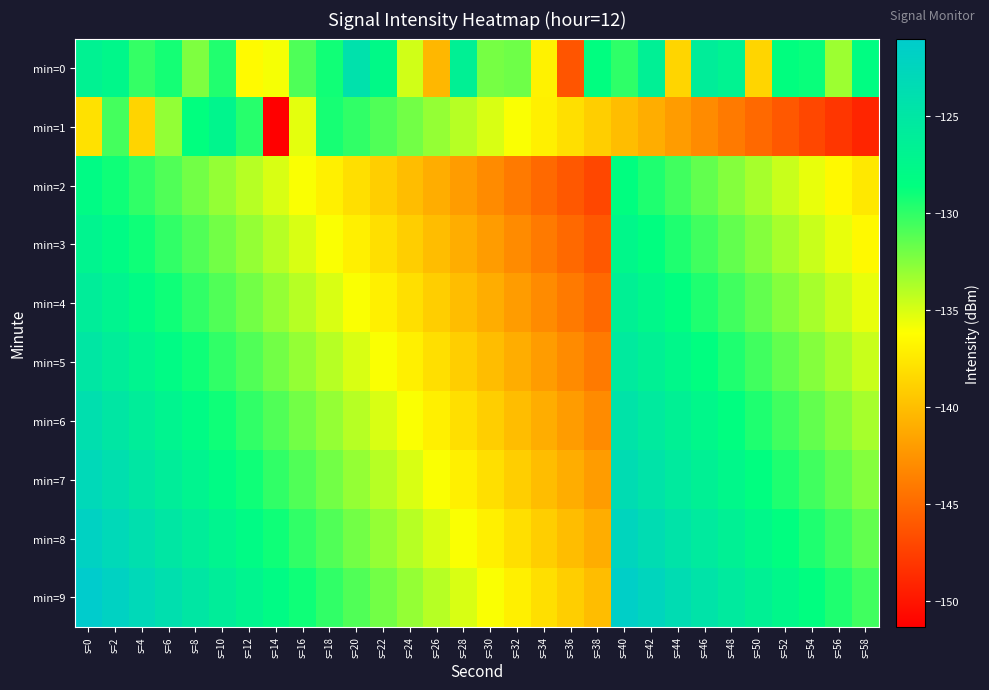

Reading left to right, extract all data points from this chart.

min=0: s=0=-126.7	s=2=-127.5	s=4=-130.1	s=6=-129.2	s=8=-132.3	s=10=-129.5	s=12=-136.4	s=14=-135.9	s=16=-130.9	s=18=-129.1	s=20=-124.1	s=22=-127.9	s=24=-134.7	s=26=-140.4	s=28=-126.5	s=30=-132.1	s=32=-131.9	s=34=-136.9	s=36=-146.2	s=38=-128.5	s=40=-130.0	s=42=-126.4	s=44=-138.6	s=46=-126.1	s=48=-126.8	s=50=-138.6	s=52=-128.5	s=54=-128.9	s=56=-133.2	s=58=-128.3
min=1: s=0=-137.9	s=2=-130.6	s=4=-138.7	s=6=-132.9	s=8=-128.6	s=10=-127.2	s=12=-129.7	s=14=-151.3	s=16=-135.4	s=18=-129.2	s=20=-130.0	s=22=-131.0	s=24=-132.0	s=26=-133.0	s=28=-134.0	s=30=-135.0	s=32=-136.0	s=34=-137.0	s=36=-138.0	s=38=-139.0	s=40=-140.0	s=42=-141.0	s=44=-142.0	s=46=-143.0	s=48=-144.0	s=50=-145.0	s=52=-146.0	s=54=-147.0	s=56=-148.0	s=58=-149.0
min=2: s=0=-128.0	s=2=-129.0	s=4=-130.0	s=6=-131.0	s=8=-132.0	s=10=-133.0	s=12=-134.0	s=14=-135.0	s=16=-136.0	s=18=-137.0	s=20=-138.0	s=22=-139.0	s=24=-140.0	s=26=-141.0	s=28=-142.0	s=30=-143.0	s=32=-144.0	s=34=-145.0	s=36=-146.0	s=38=-147.0	s=40=-128.5	s=42=-129.5	s=44=-130.5	s=46=-131.5	s=48=-132.5	s=50=-133.5	s=52=-134.5	s=54=-135.5	s=56=-136.5	s=58=-137.5
min=3: s=0=-127.0	s=2=-128.0	s=4=-129.0	s=6=-130.0	s=8=-131.0	s=10=-132.0	s=12=-133.0	s=14=-134.0	s=16=-135.0	s=18=-136.0	s=20=-137.0	s=22=-138.0	s=24=-139.0	s=26=-140.0	s=28=-141.0	s=30=-142.0	s=32=-143.0	s=34=-144.0	s=36=-145.0	s=38=-146.0	s=40=-127.5	s=42=-128.5	s=44=-129.5	s=46=-130.5	s=48=-131.5	s=50=-132.5	s=52=-133.5	s=54=-134.5	s=56=-135.5	s=58=-136.5
min=4: s=0=-126.0	s=2=-127.0	s=4=-128.0	s=6=-129.0	s=8=-130.0	s=10=-131.0	s=12=-132.0	s=14=-133.0	s=16=-134.0	s=18=-135.0	s=20=-136.0	s=22=-137.0	s=24=-138.0	s=26=-139.0	s=28=-140.0	s=30=-141.0	s=32=-142.0	s=34=-143.0	s=36=-144.0	s=38=-145.0	s=40=-126.5	s=42=-127.5	s=44=-128.5	s=46=-129.5	s=48=-130.5	s=50=-131.5	s=52=-132.5	s=54=-133.5	s=56=-134.5	s=58=-135.5
min=5: s=0=-125.0	s=2=-126.0	s=4=-127.0	s=6=-128.0	s=8=-129.0	s=10=-130.0	s=12=-131.0	s=14=-132.0	s=16=-133.0	s=18=-134.0	s=20=-135.0	s=22=-136.0	s=24=-137.0	s=26=-138.0	s=28=-139.0	s=30=-140.0	s=32=-141.0	s=34=-142.0	s=36=-143.0	s=38=-144.0	s=40=-125.5	s=42=-126.5	s=44=-127.5	s=46=-128.5	s=48=-129.5	s=50=-130.5	s=52=-131.5	s=54=-132.5	s=56=-133.5	s=58=-134.5
min=6: s=0=-124.0	s=2=-125.0	s=4=-126.0	s=6=-127.0	s=8=-128.0	s=10=-129.0	s=12=-130.0	s=14=-131.0	s=16=-132.0	s=18=-133.0	s=20=-134.0	s=22=-135.0	s=24=-136.0	s=26=-137.0	s=28=-138.0	s=30=-139.0	s=32=-140.0	s=34=-141.0	s=36=-142.0	s=38=-143.0	s=40=-124.5	s=42=-125.5	s=44=-126.5	s=46=-127.5	s=48=-128.5	s=50=-129.5	s=52=-130.5	s=54=-131.5	s=56=-132.5	s=58=-133.5
min=7: s=0=-123.0	s=2=-124.0	s=4=-125.0	s=6=-126.0	s=8=-127.0	s=10=-128.0	s=12=-129.0	s=14=-130.0	s=16=-131.0	s=18=-132.0	s=20=-133.0	s=22=-134.0	s=24=-135.0	s=26=-136.0	s=28=-137.0	s=30=-138.0	s=32=-139.0	s=34=-140.0	s=36=-141.0	s=38=-142.0	s=40=-123.5	s=42=-124.5	s=44=-125.5	s=46=-126.5	s=48=-127.5	s=50=-128.5	s=52=-129.5	s=54=-130.5	s=56=-131.5	s=58=-132.5
min=8: s=0=-122.0	s=2=-123.0	s=4=-124.0	s=6=-125.0	s=8=-126.0	s=10=-127.0	s=12=-128.0	s=14=-129.0	s=16=-130.0	s=18=-131.0	s=20=-132.0	s=22=-133.0	s=24=-134.0	s=26=-135.0	s=28=-136.0	s=30=-137.0	s=32=-138.0	s=34=-139.0	s=36=-140.0	s=38=-141.0	s=40=-122.5	s=42=-123.5	s=44=-124.5	s=46=-125.5	s=48=-126.5	s=50=-127.5	s=52=-128.5	s=54=-129.5	s=56=-130.5	s=58=-131.5
min=9: s=0=-121.0	s=2=-122.0	s=4=-123.0	s=6=-124.0	s=8=-125.0	s=10=-126.0	s=12=-127.0	s=14=-128.0	s=16=-129.0	s=18=-130.0	s=20=-131.0	s=22=-132.0	s=24=-133.0	s=26=-134.0	s=28=-135.0	s=30=-136.0	s=32=-137.0	s=34=-138.0	s=36=-139.0	s=38=-140.0	s=40=-121.5	s=42=-122.5	s=44=-123.5	s=46=-124.5	s=48=-125.5	s=50=-126.5	s=52=-127.5	s=54=-128.5	s=56=-129.5	s=58=-130.5